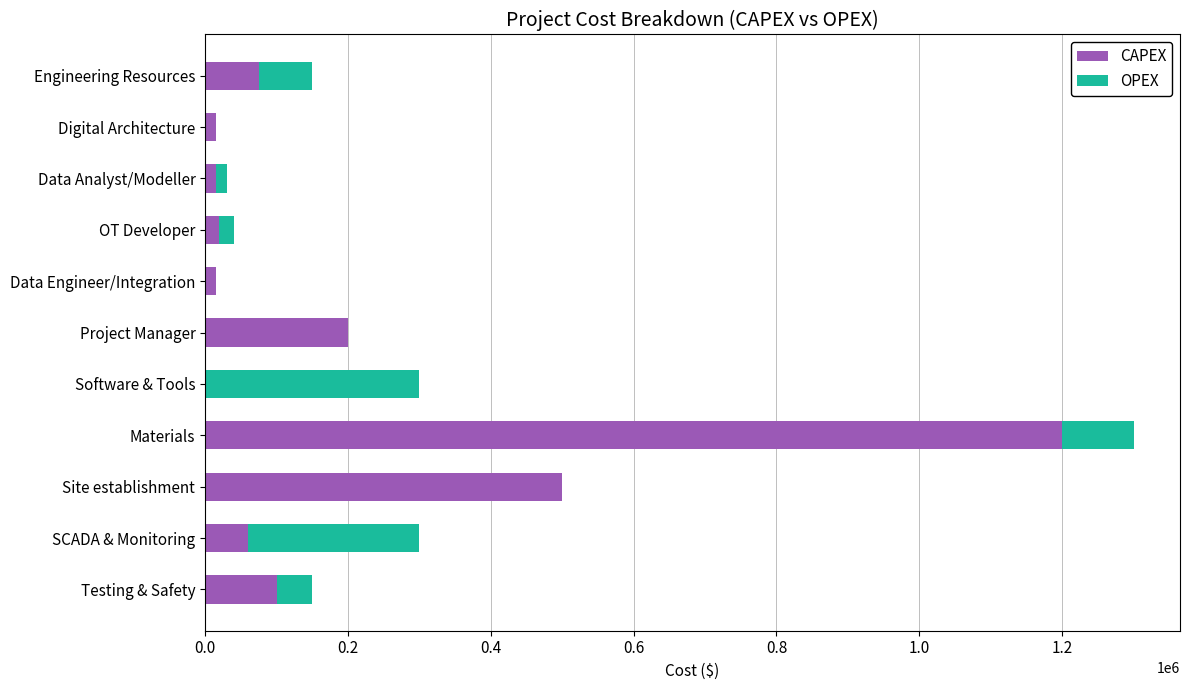

At which category is the sum across all series the highest?

Materials